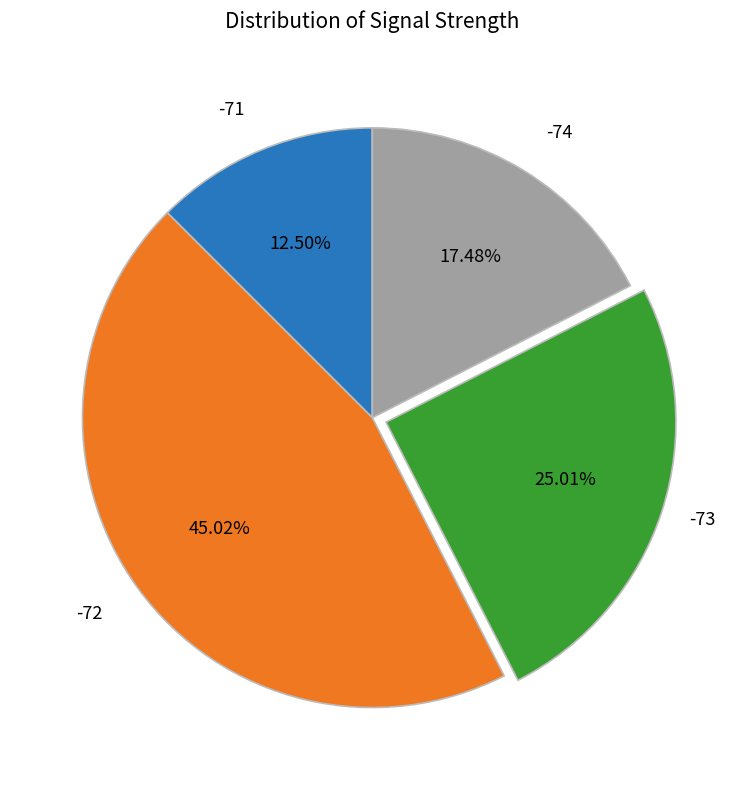

Which category has the smallest portion of the pie?

-71